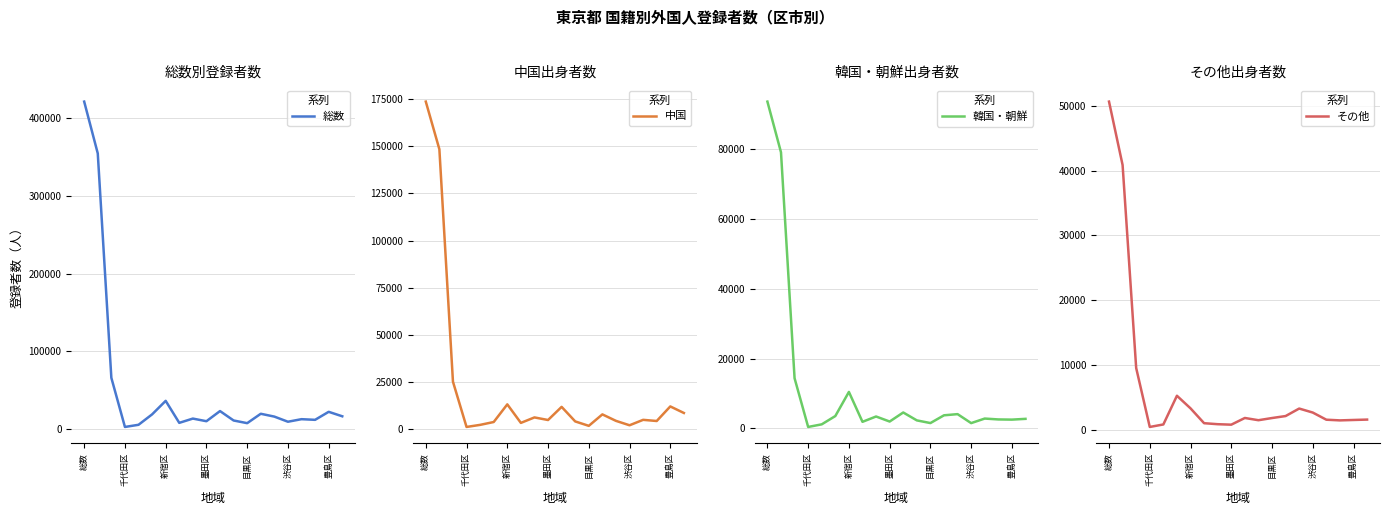

At which category is the sum across all series the highest?

総数